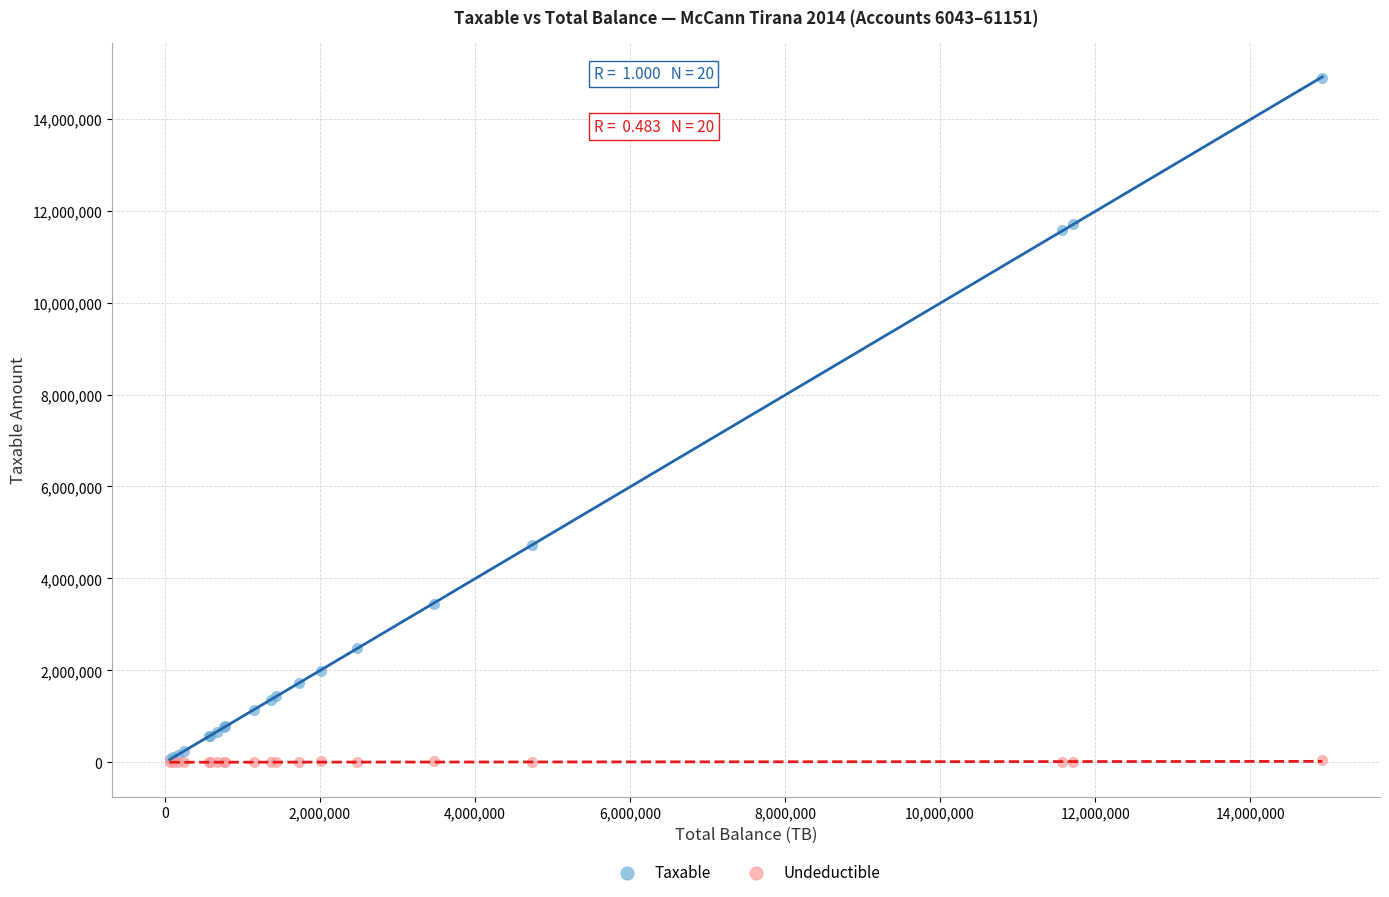

In the Taxable series, what Y value is closest to 7474836?

4731146.9